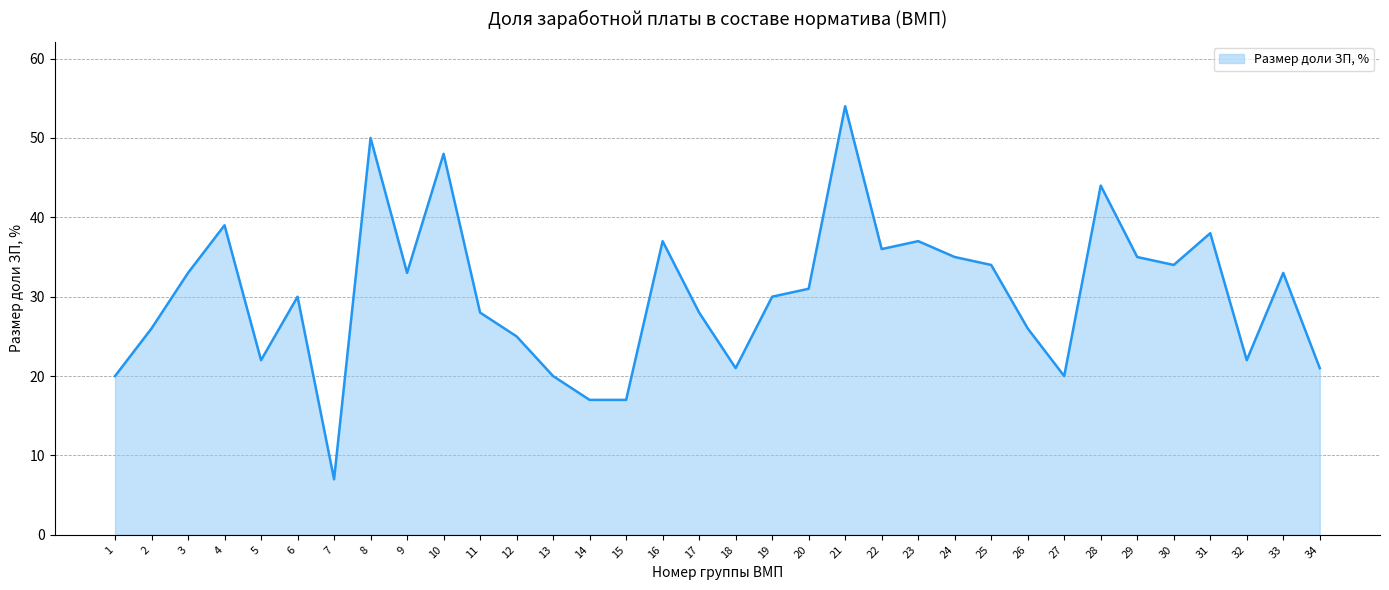

Approximately how many times larger is the value at 2 compared to 33?

0.8